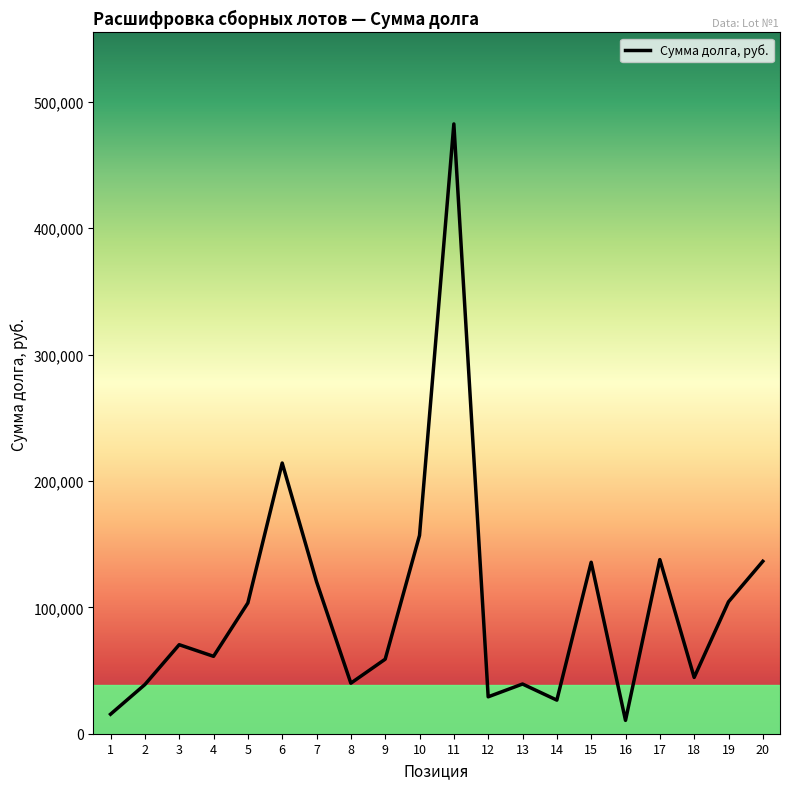

What is the average value?

101342.9